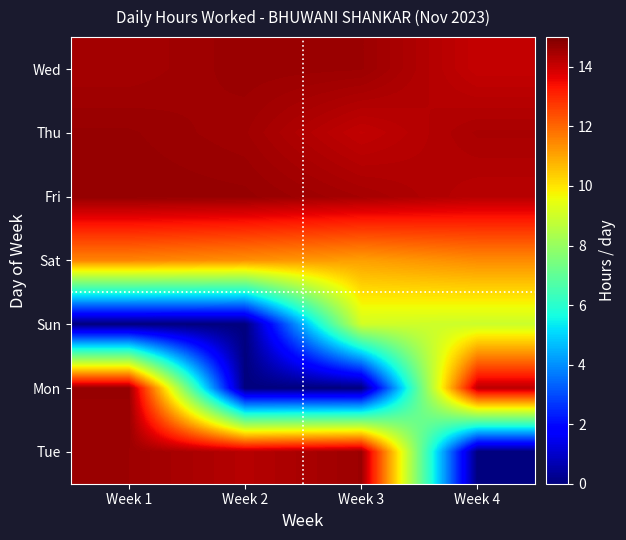

Reading left to right, transcribe all the data shown in this chart.

Wed: Week 1=14.5	Week 2=14.6	Week 3=14.6	Week 4=14.1
Thu: Week 1=14.7	Week 2=14.5	Week 3=14.1	Week 4=14.4
Fri: Week 1=14.7	Week 2=14.7	Week 3=14.5	Week 4=14.2
Sat: Week 1=11.5	Week 2=11.3	Week 3=11.1	Week 4=11.4
Sun: Week 1=0.0	Week 2=0.0	Week 3=9.1	Week 4=8.9
Mon: Week 1=14.7	Week 2=0.0	Week 3=0.0	Week 4=14.2
Tue: Week 1=14.6	Week 2=14.3	Week 3=14.6	Week 4=0.0